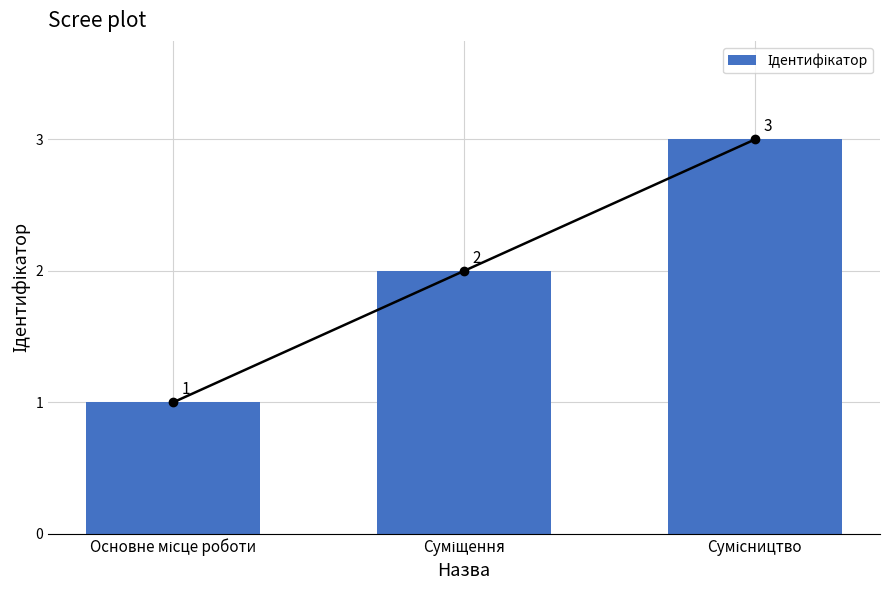

What is the difference between the second highest and minimum values?

1